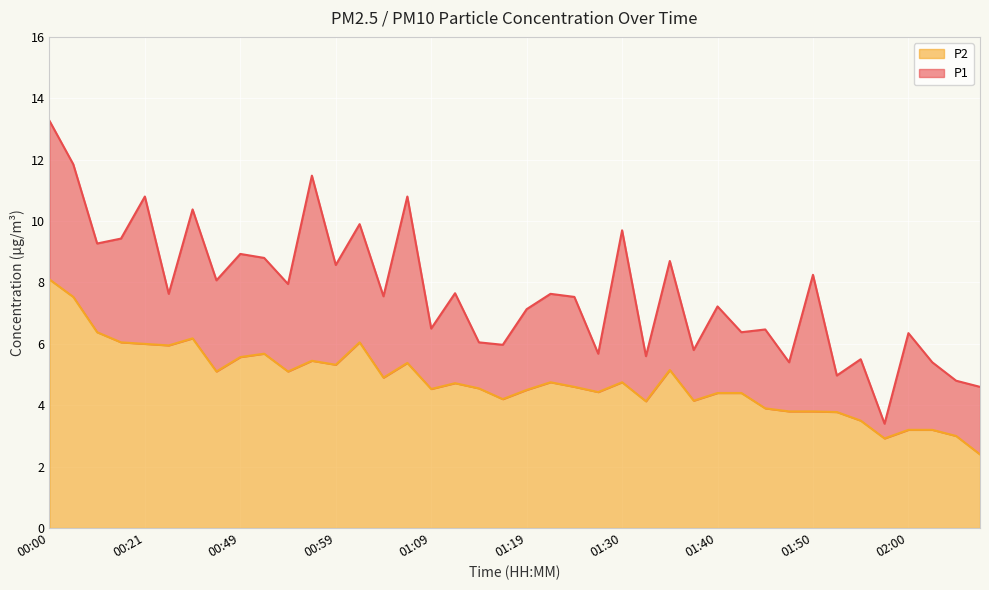

True or false: P1 and P2 cross at least once.

False